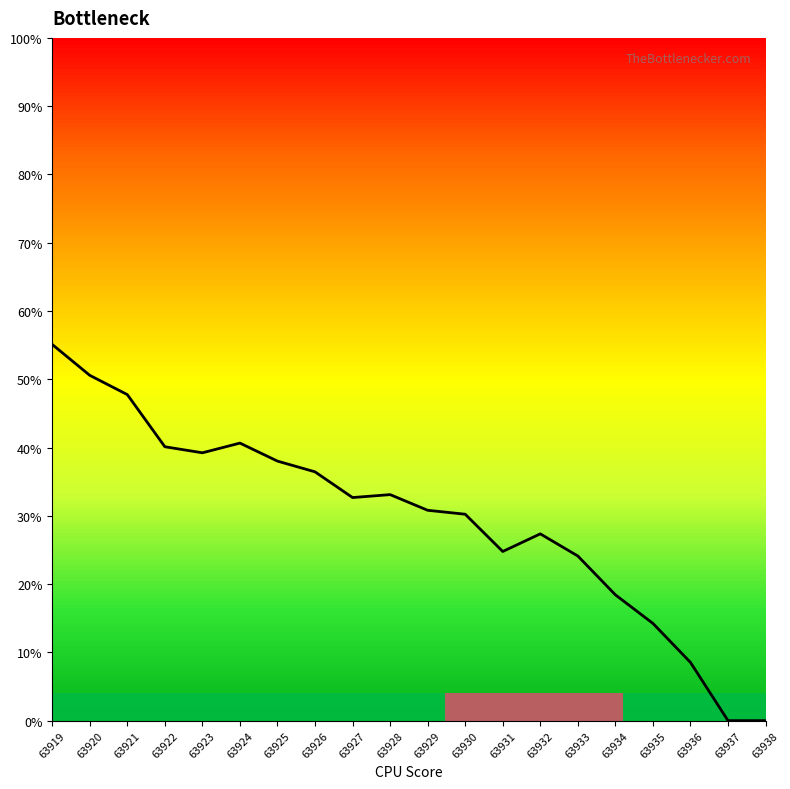

What is the average value?

29.6